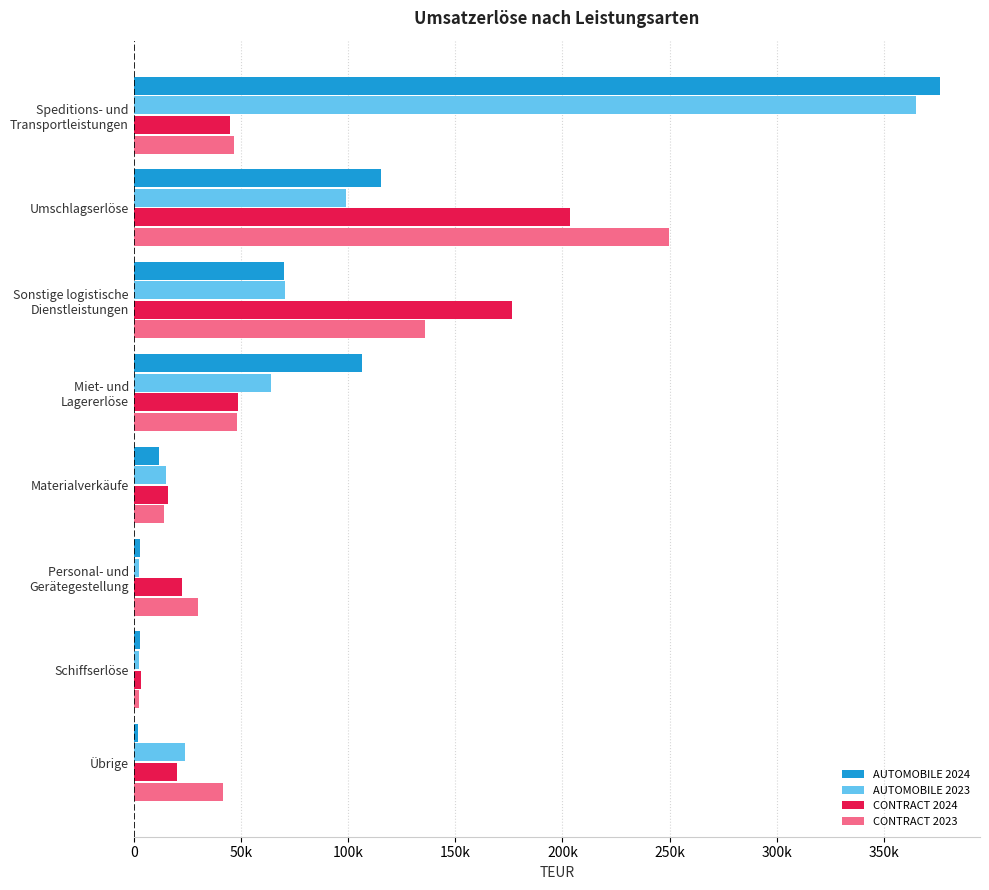

Count the number of data series in this chart.

4